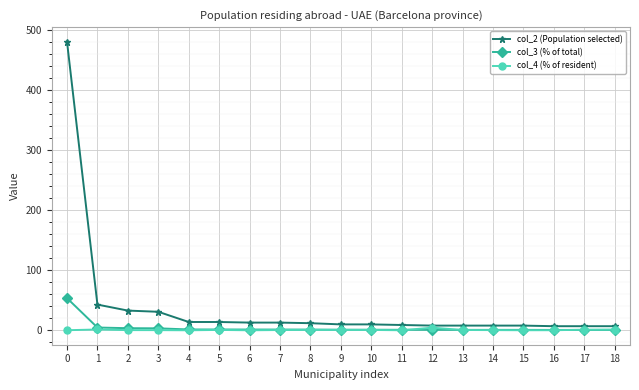

Which series has the largest total across all categories?

col_2 (Population selected)